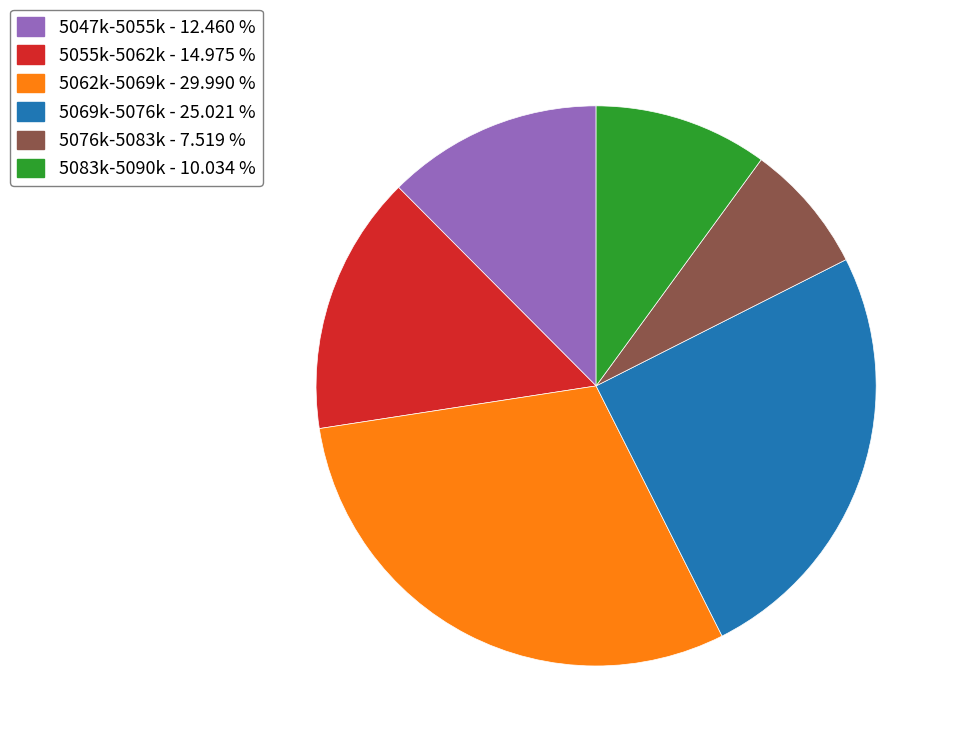

Which category has the smallest portion of the pie?

5076k-5083k - 7.519 %